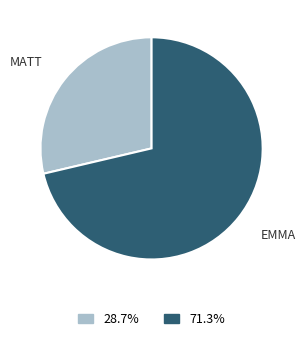

Is there any slice that represents more than half of the pie?

Yes